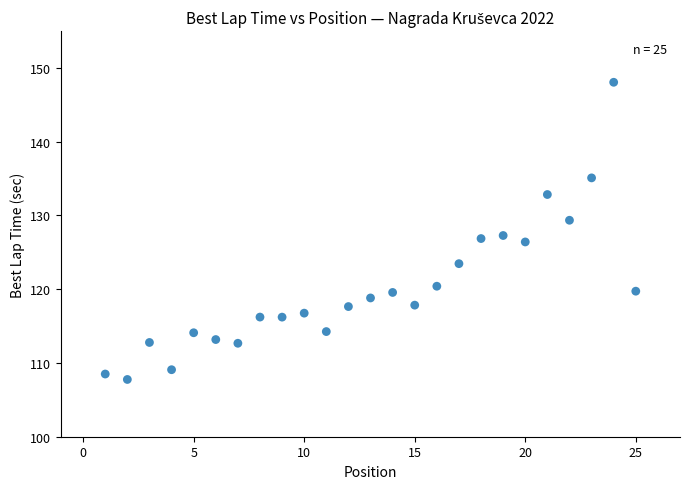

What is the range of X values (max minus min)?

24.0